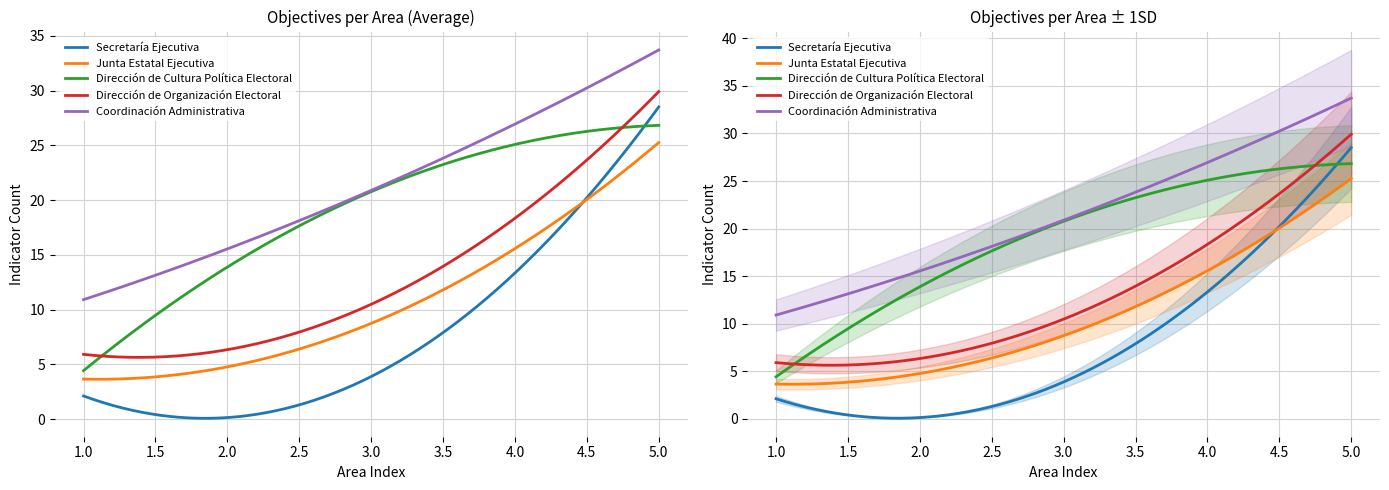

At how many categories does at least one series exceed 31?

1